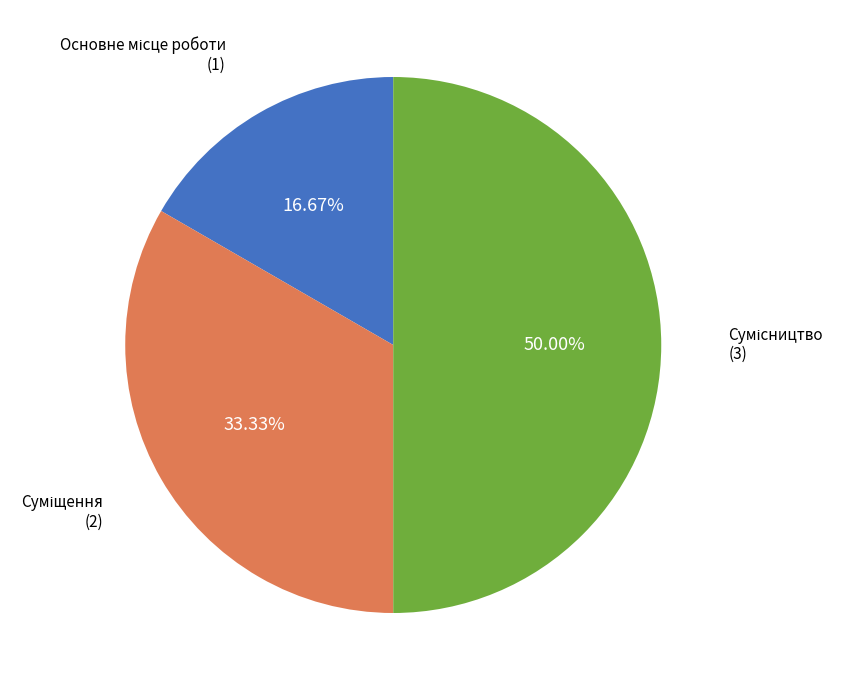

To the nearest percent, what is the combined percentage of Сумісництво and Основне місце роботи?

67%